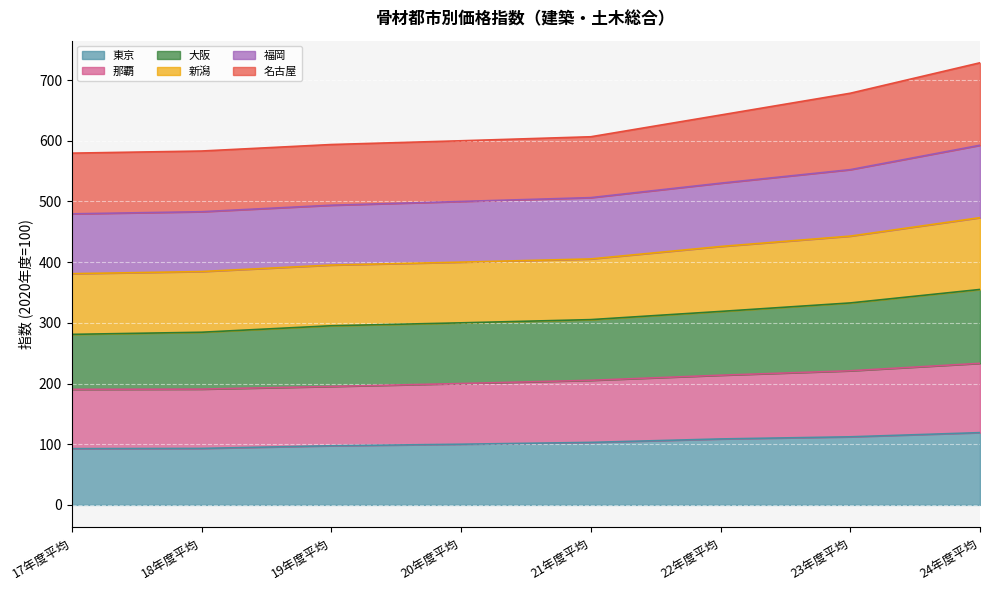

Which has a higher value, 22年度平均 or 19年度平均?

22年度平均